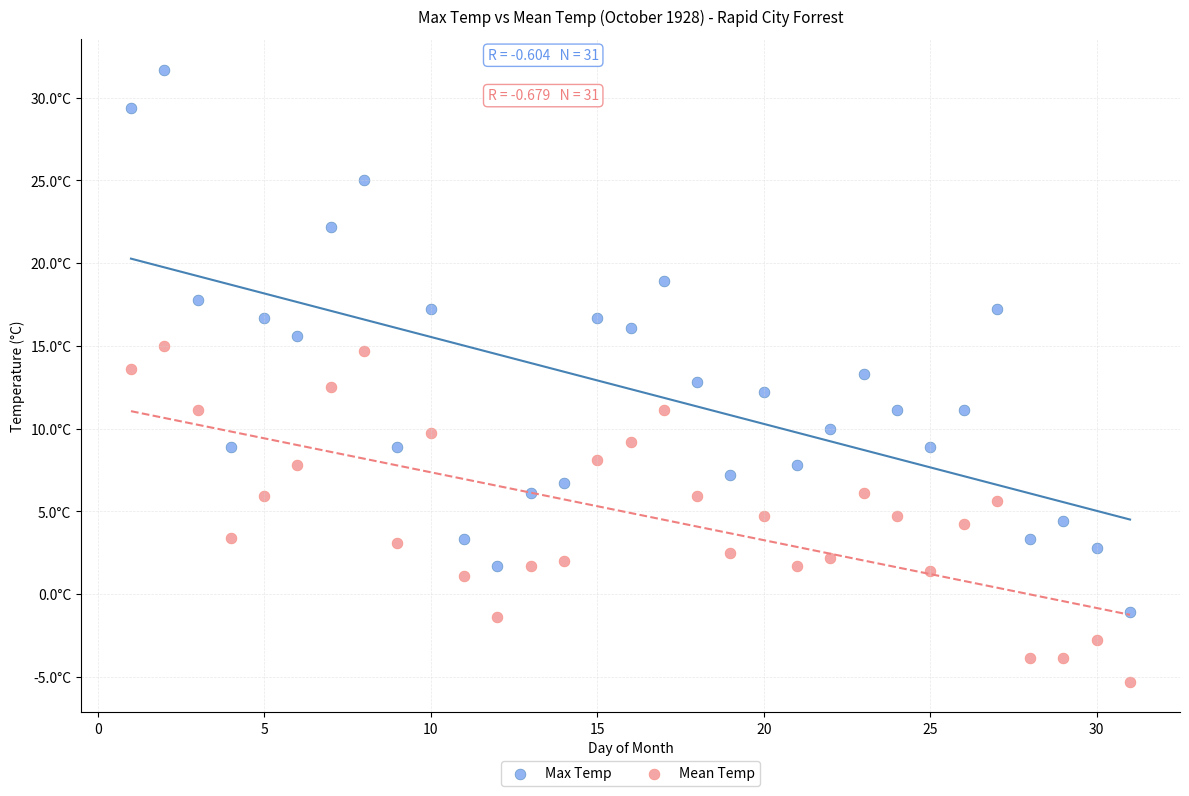

Which series has the widest spread of Y values?

Max Temp